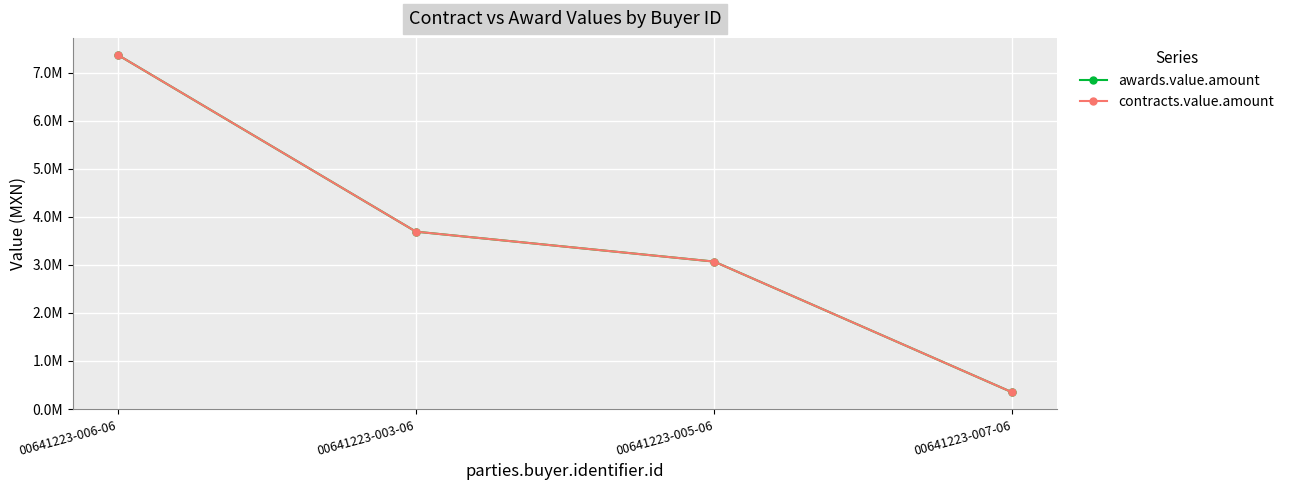

Which series has the widest spread of values?

awards.value.amount